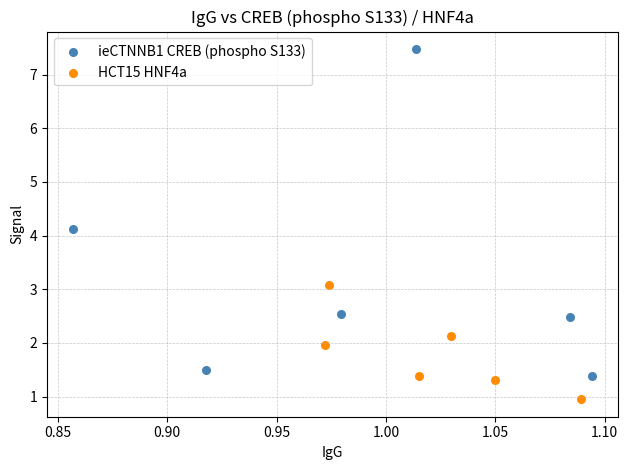

Which series has the largest Y range (max minus min)?

ieCTNNB1 CREB (phospho S133)